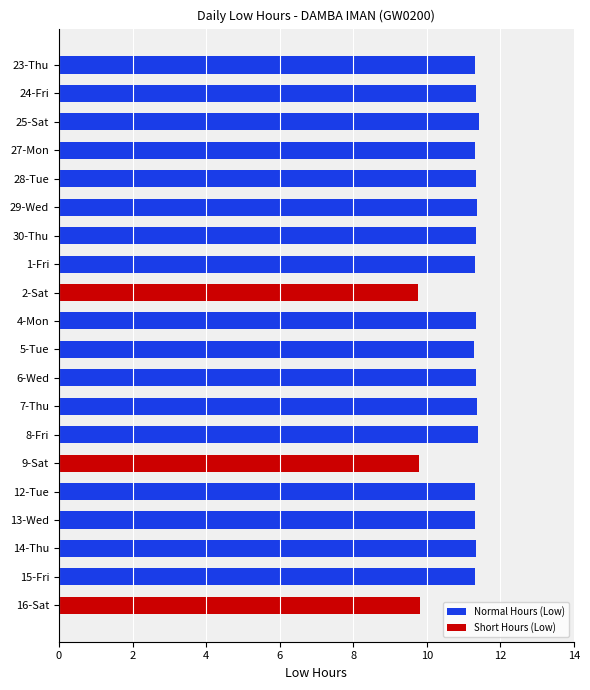

What is the label of the 13th bar from the right?

1-Fri